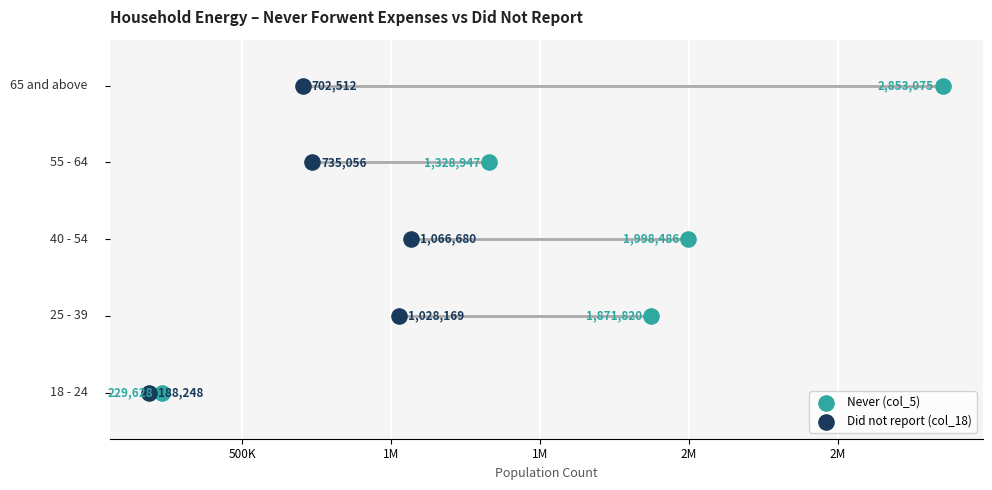

What are all the series names shown in the legend?

Never (col_5), Did not report (col_18)